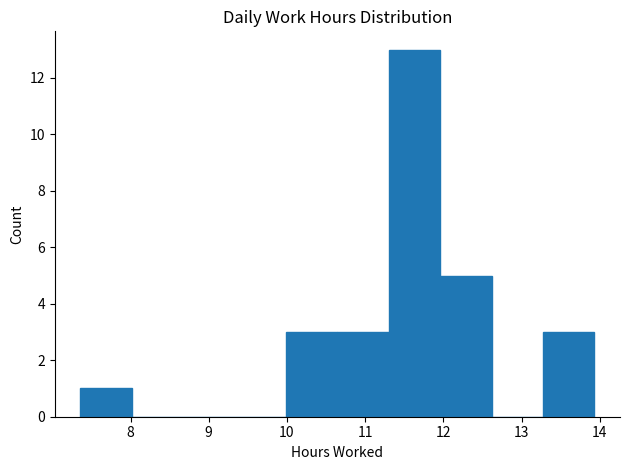

Reading left to right, list every bar in this chart as the range it spans on the x-axis followed by its height. Neither the bar edges nor the heights are printed on the chart, so give them approximately, as read against the axes.

7.4 to 8.0: 1
8.0 to 8.7: 0
8.7 to 9.3: 0
9.3 to 10.0: 0
10.0 to 10.6: 3
10.6 to 11.3: 3
11.3 to 12.0: 13
12.0 to 12.6: 5
12.6 to 13.3: 0
13.3 to 13.9: 3